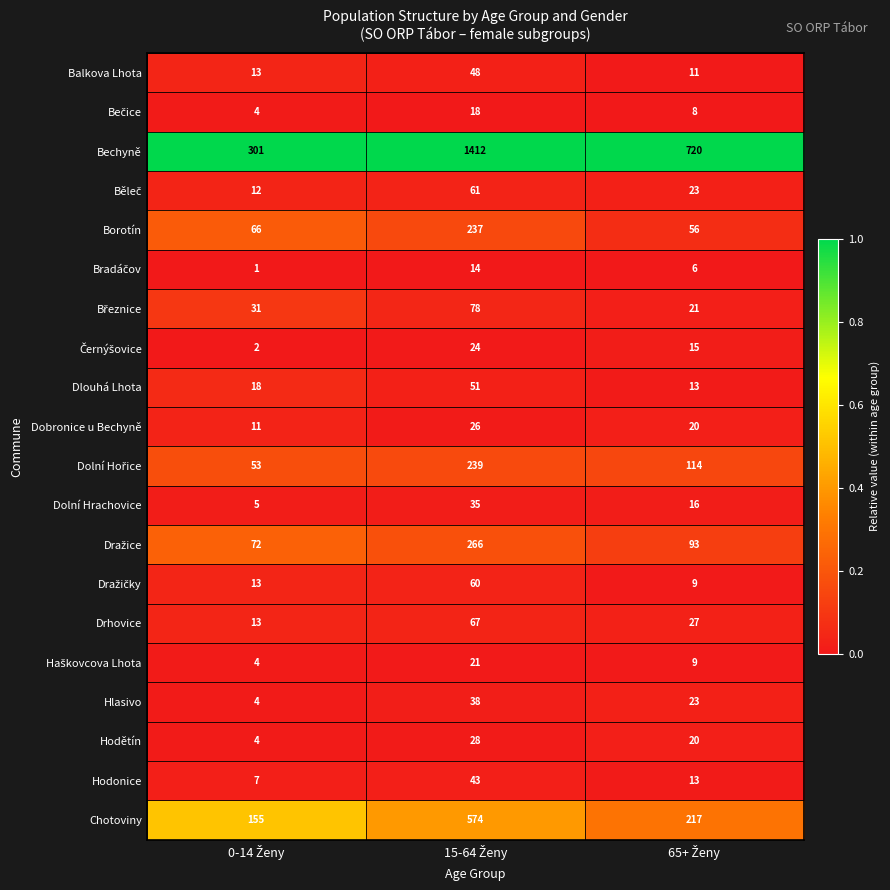

What is the sum of all Drhovice values?

107